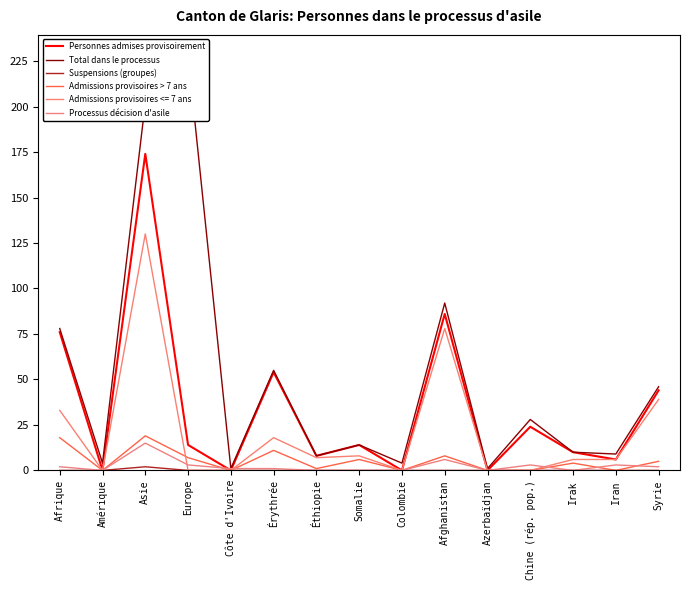

At which category does Admissions provisoires > 7 ans reach its first local peak?

Asie